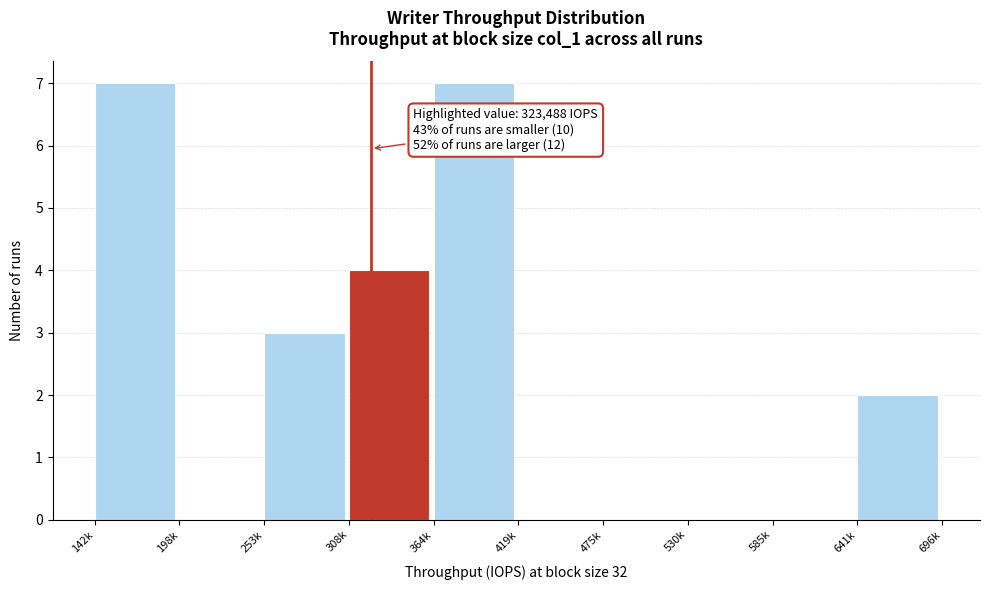

Reading left to right, list all the values displayed in this chart.

142k=7	198k=0	253k=3	308k=4	364k=7	419k=0	475k=0	530k=0	585k=0	641k=2